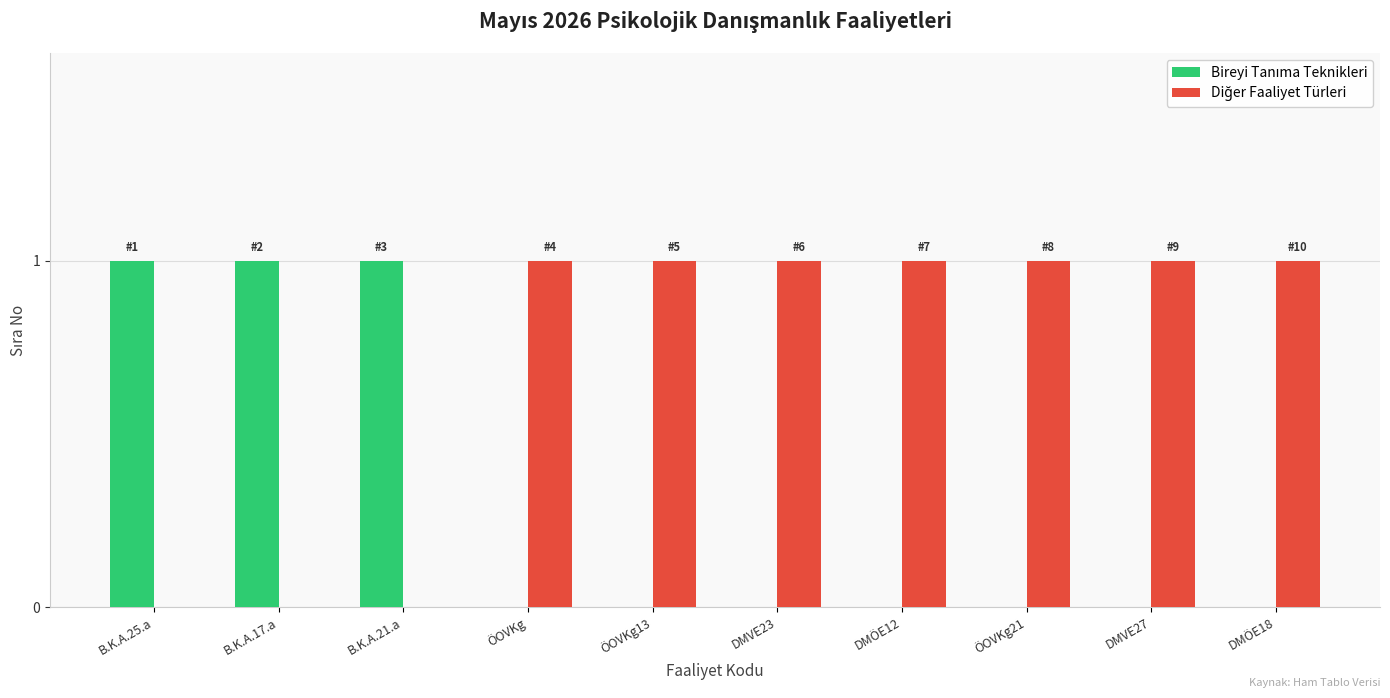

What is the sum of the Bireyi Tanıma Teknikleri values at B.K.A.25.a and ÖOVKg?

1